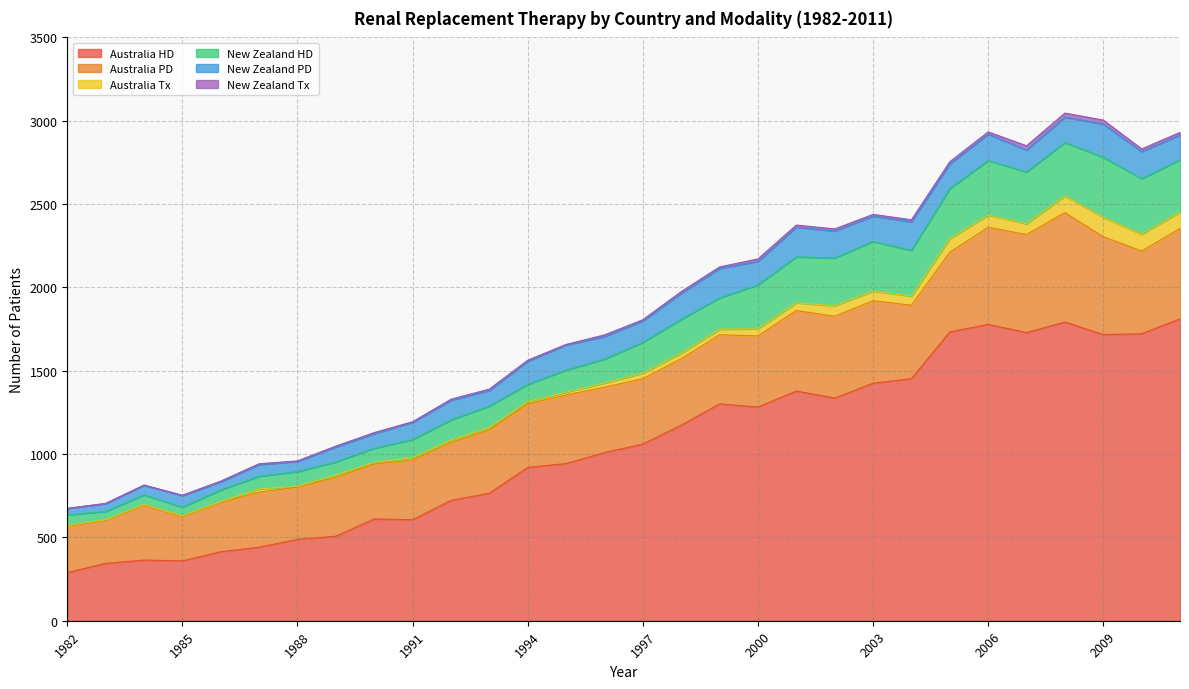

True or false: Australia HD and New Zealand Tx intersect in this chart.

False